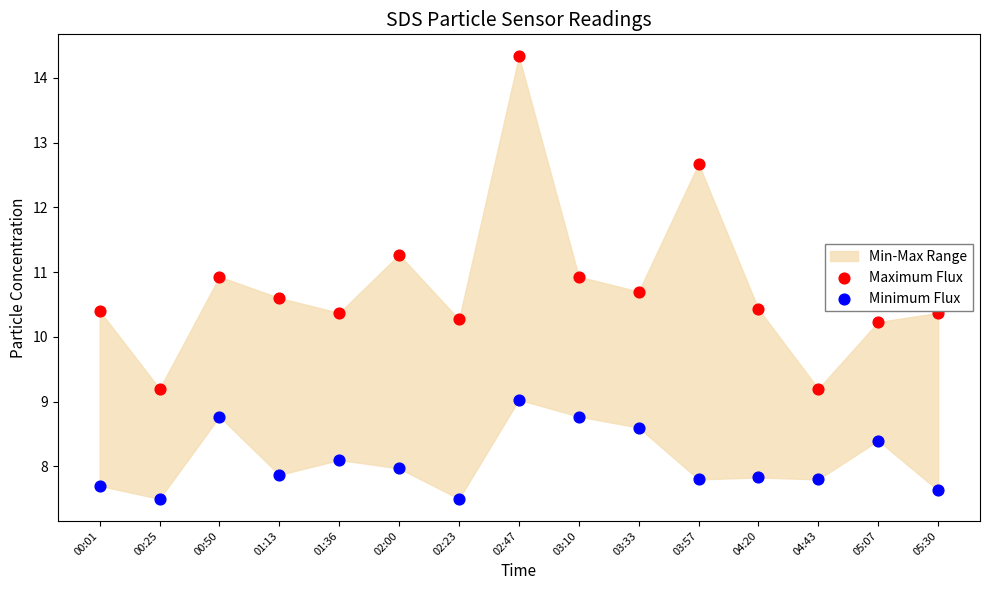

Which series has the widest spread of Y values?

Maximum Flux